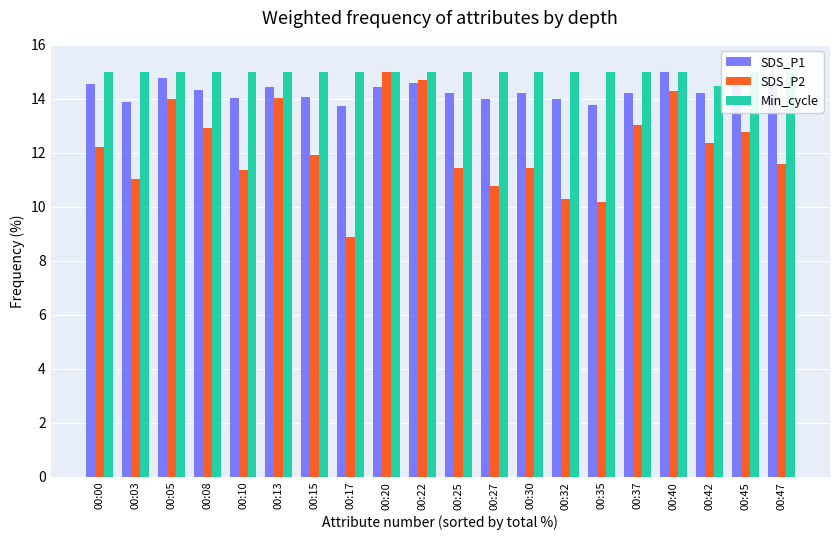

At which label is Min_cycle closest to 14?

00:42